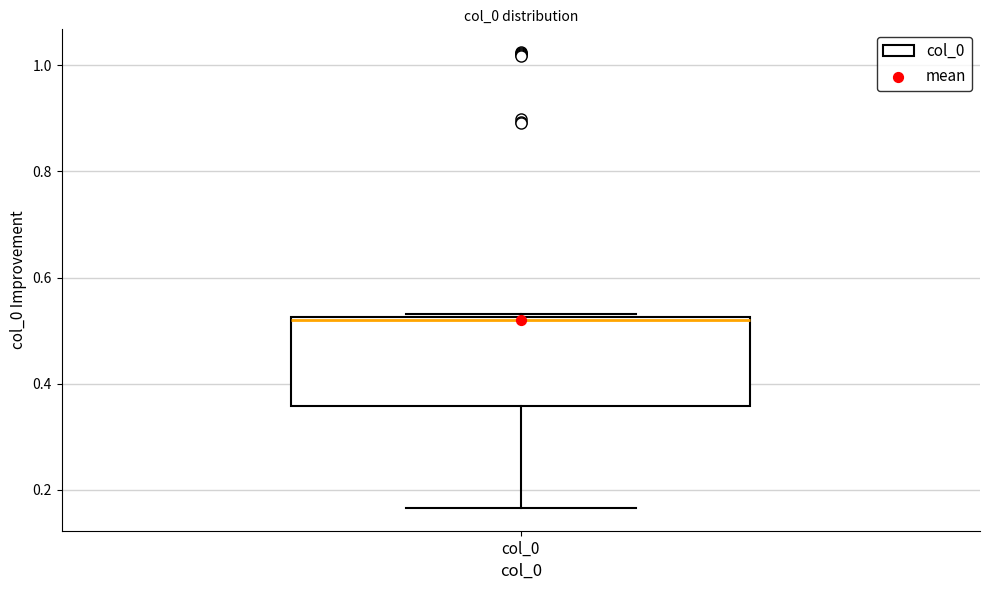

Read this box plot against the y-axis: the position of the median line, the range covered by the box, and the ends of both whiskers. The values are not printed on the chart, so give them approximately, as read against the axis.

median 0.52, box 0.36 to 0.52, whiskers 0.16 to 0.54